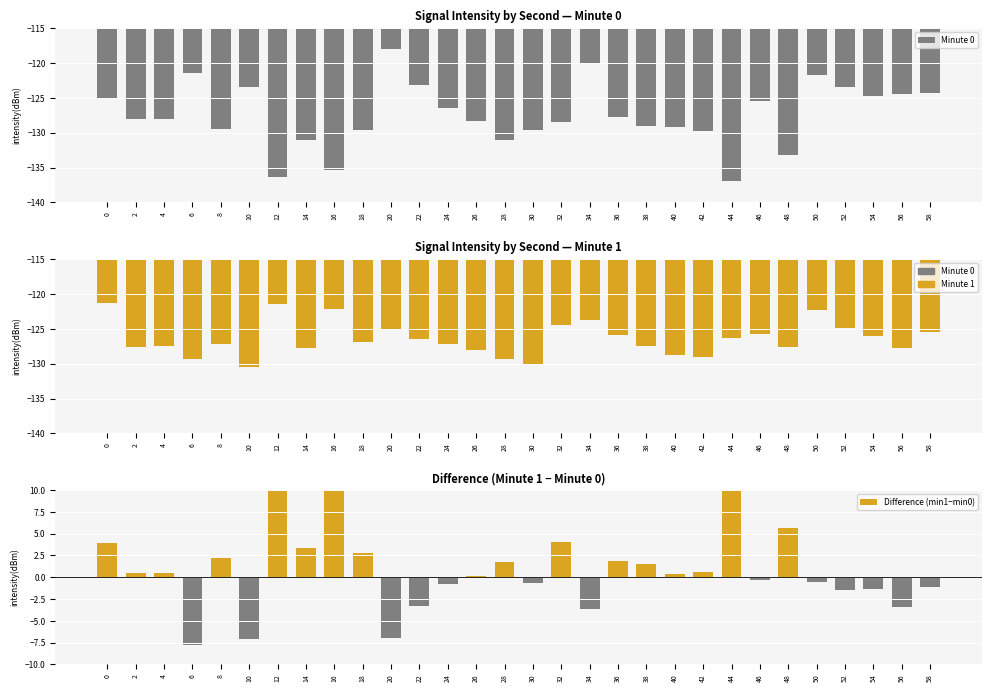

What is the highest value of the Difference (min1−min0) series?

15.0